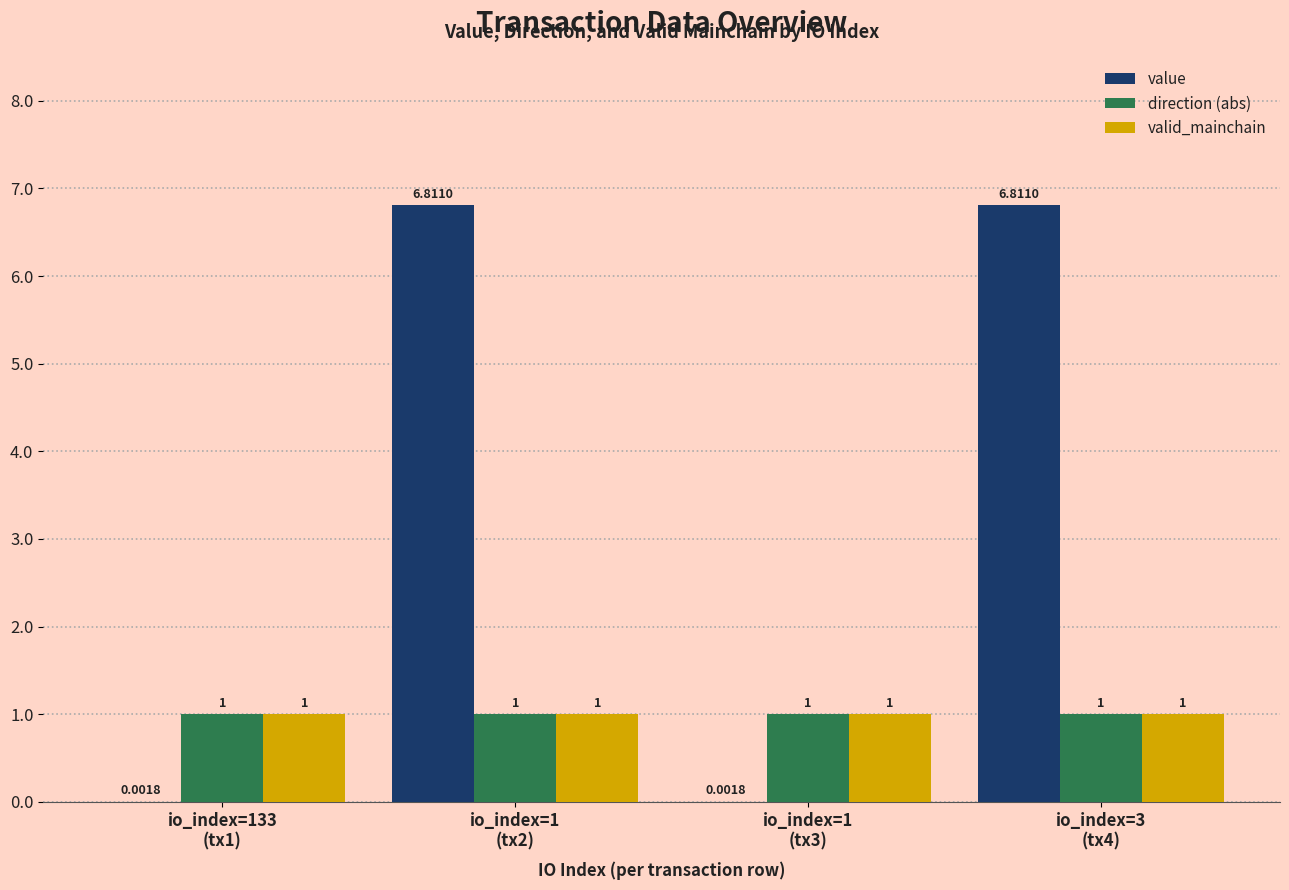

What are all the series names shown in the legend?

value, direction (abs), valid_mainchain